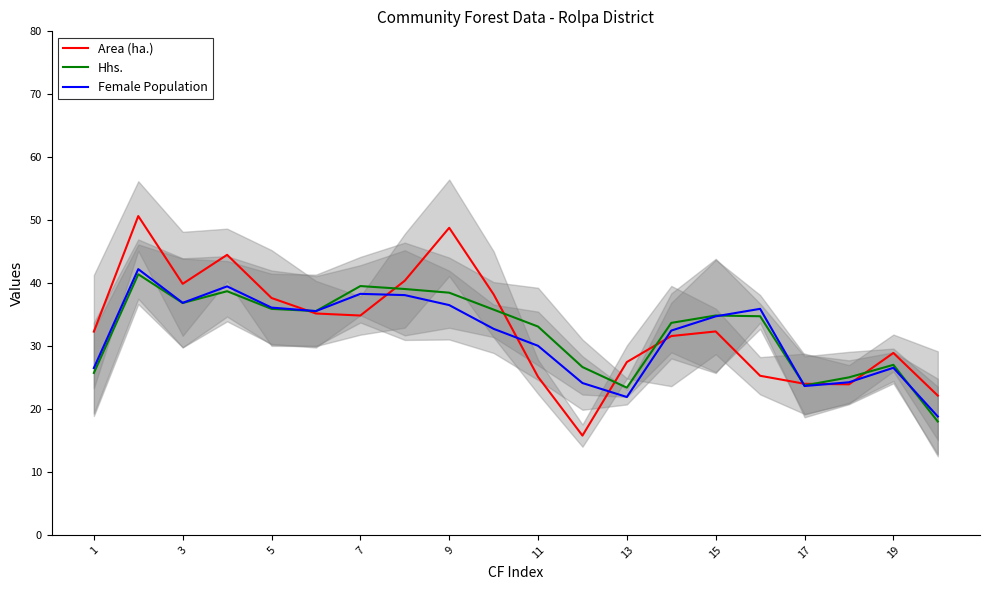

The value of Area (ha.) at 9 is 82.3. True or false?

False